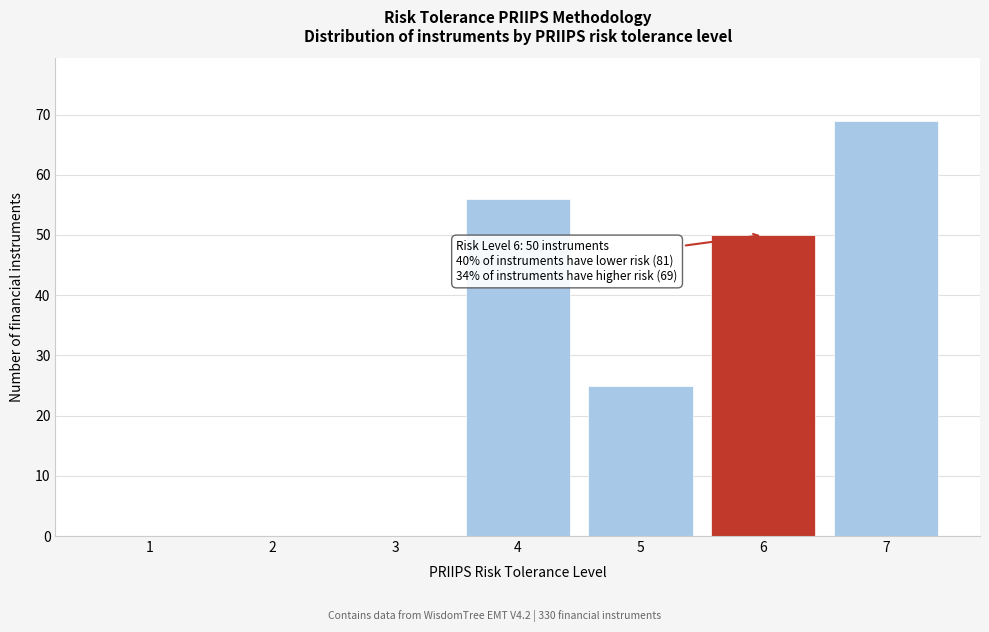

Reading left to right, transcribe all the data shown in this chart.

1=0	2=0	3=0	4=56	5=25	6=50	7=69